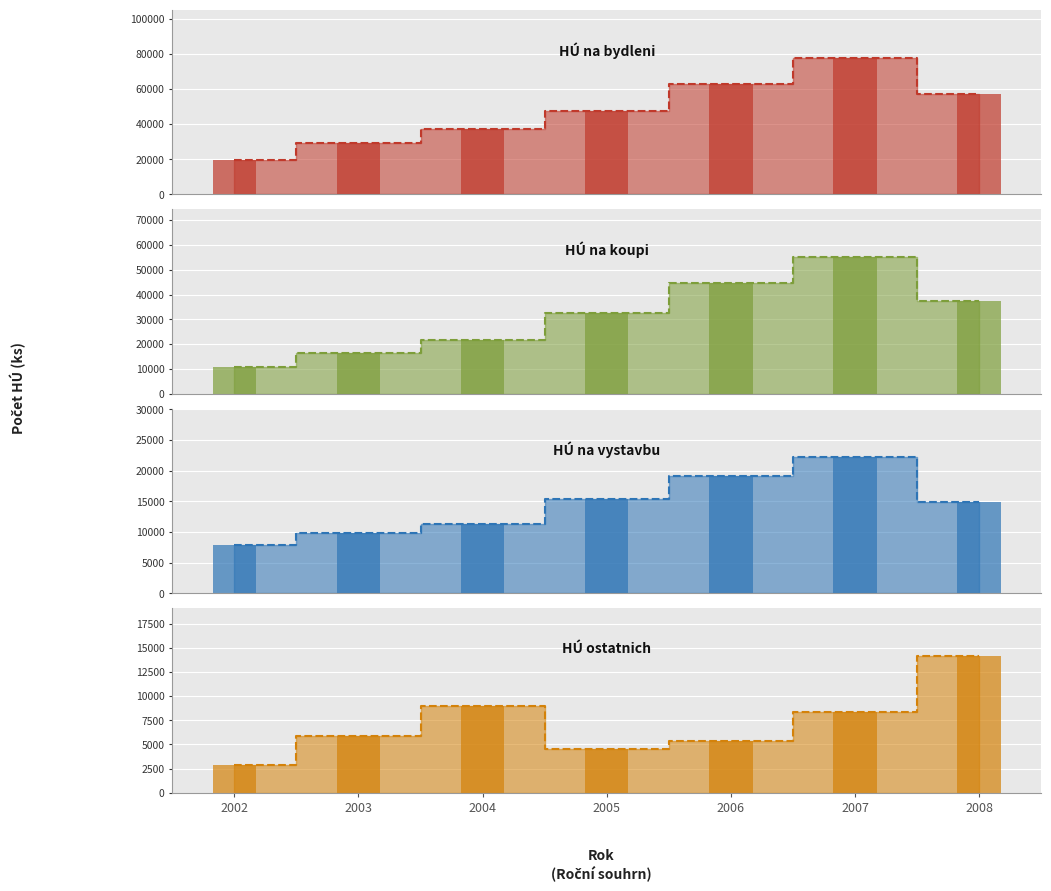

Reading left to right, transcribe all the data shown in this chart.

bar_HU na bydleni (ks): 19592	29270	37490	47441	62953	77915	57165
bar_HU na koupi (ks): 10758	16370	21519	32500	44740	55108	37400
bar_HU na vystavbu (ks): 7904	9906	11317	15363	19091	22321	14881
bar_HU ostatnich (ks): 2883	5889	8979	4523	5358	8328	14167